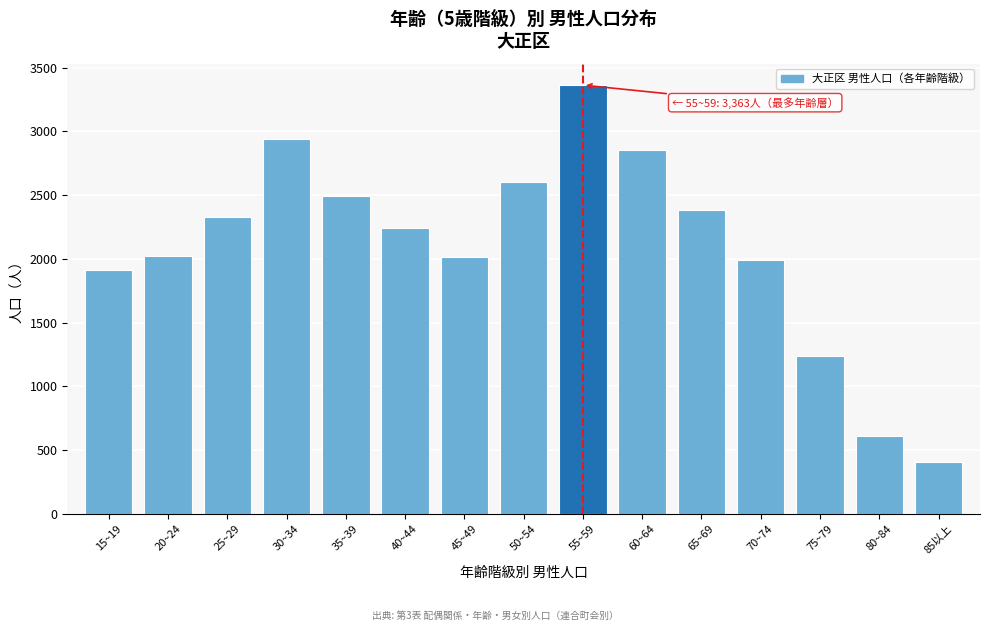

What is the label of the 6th bar from the left?

40~44